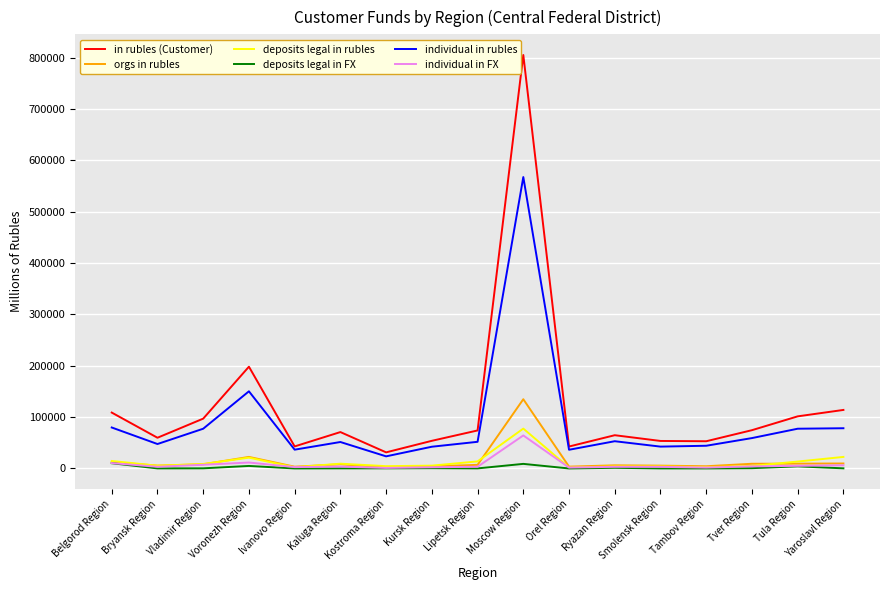

Which series has the largest range (max minus min)?

in rubles (Customer)